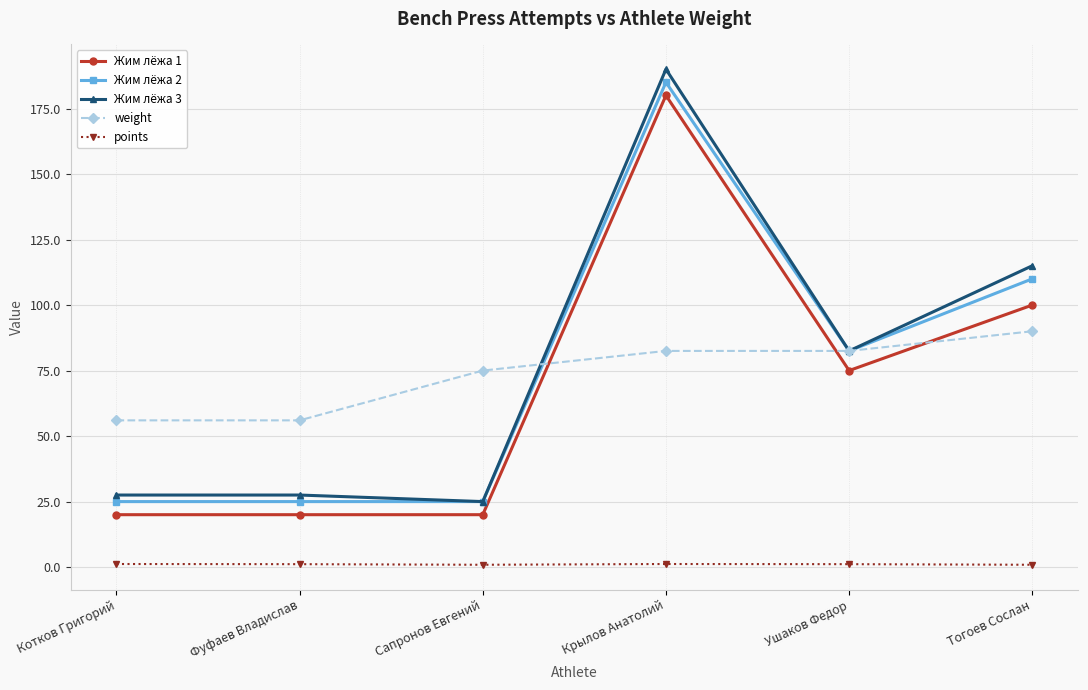

Between Фуфаев Владислав and Крылов Анатолий, which series saw the biggest shift?

Жим лёжа 3